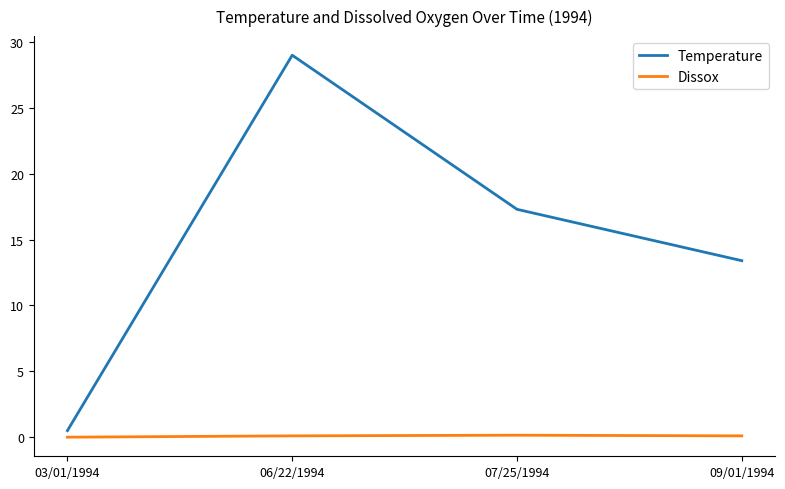

Rank the categories by Temperature value from highest to lowest.

06/22/1994, 07/25/1994, 09/01/1994, 03/01/1994